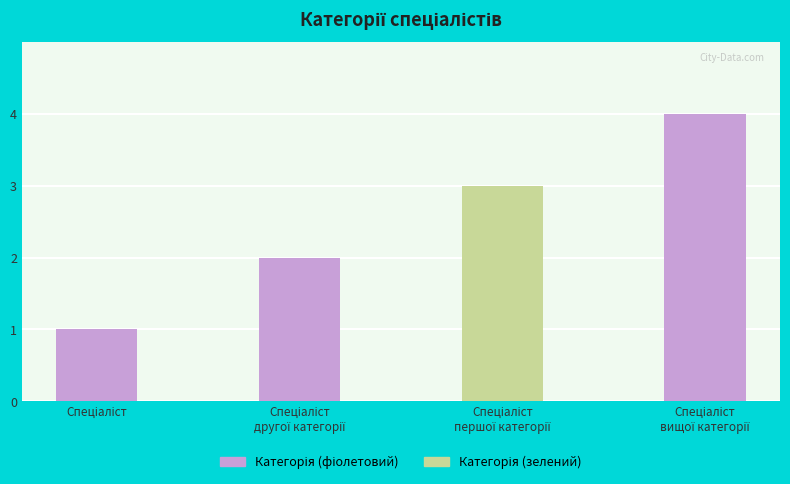

What is the difference between the maximum and minimum values?

3